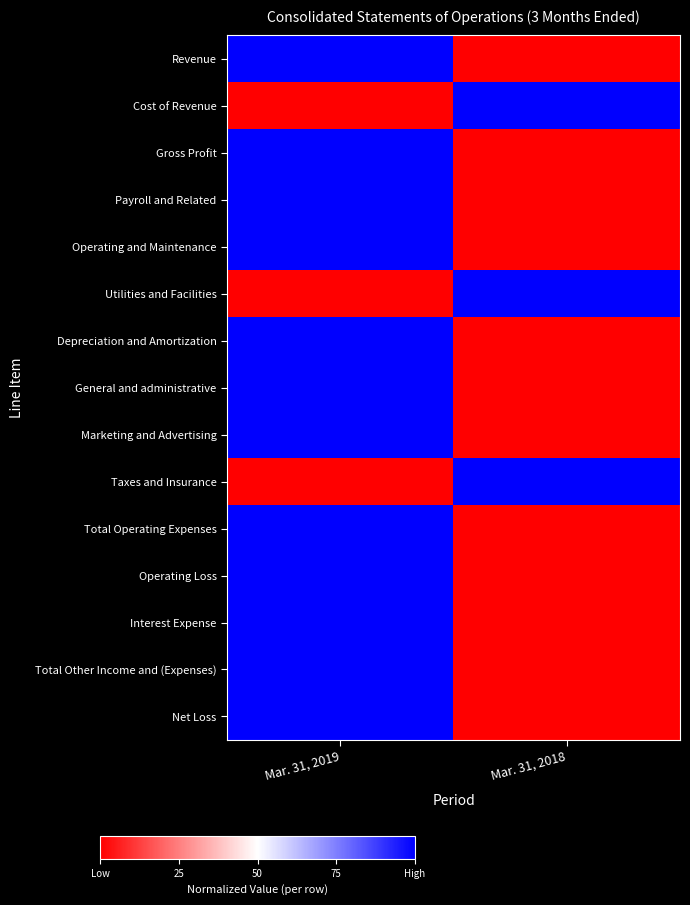

Rank the series at Mar. 31, 2019 from highest to lowest value.

Revenue, Gross Profit, Payroll and Related, Operating and Maintenance, Depreciation and Amortization, General and administrative, Marketing and Advertising, Total Operating Expenses, Operating Loss, Interest Expense, Total Other Income and (Expenses), Net Loss, Cost of Revenue, Utilities and Facilities, Taxes and Insurance